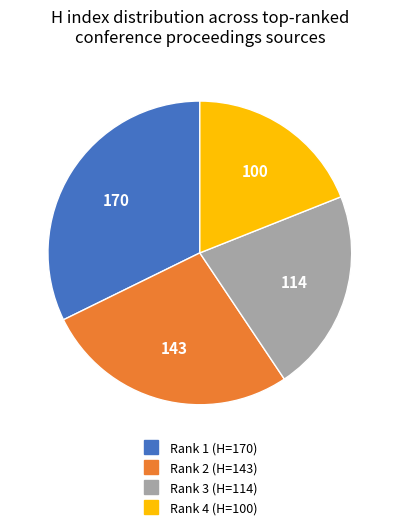

Is there any slice that represents more than half of the pie?

No